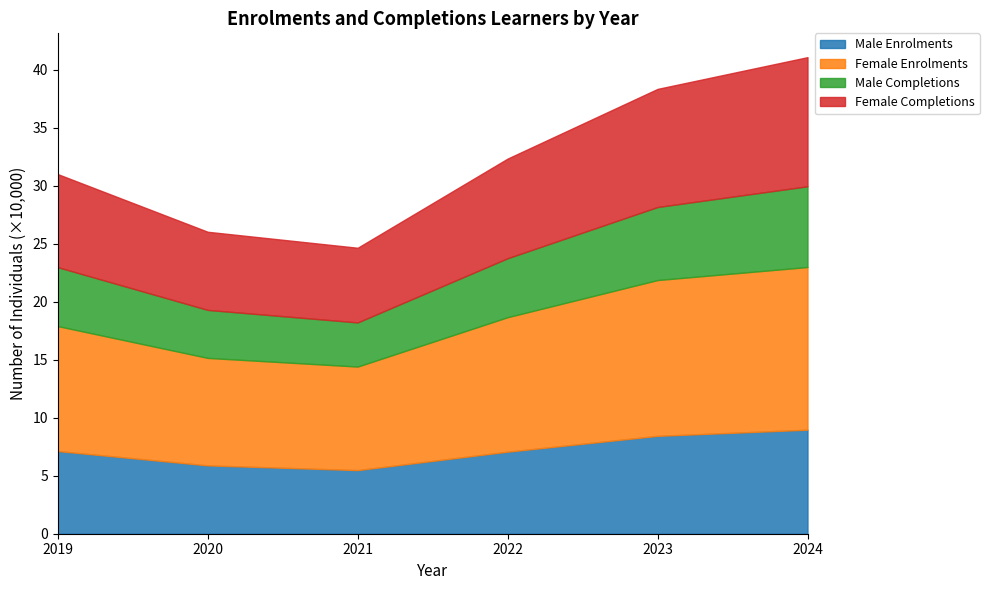

List the series in order of their peak value, highest first.

Female Enrolments, Female Completions, Male Enrolments, Male Completions